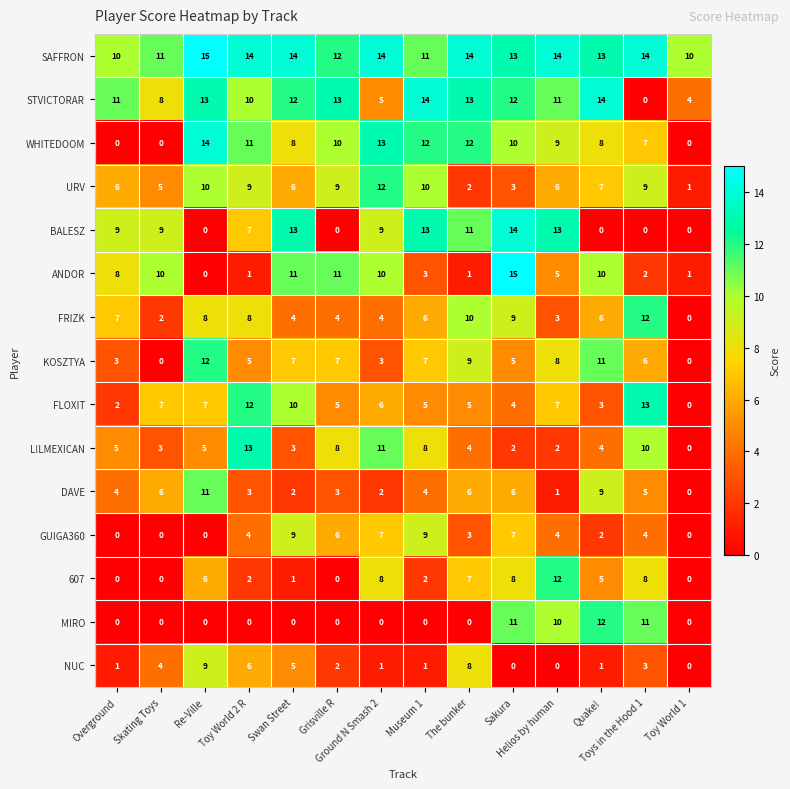

What is the maximum value shown in the chart?

15